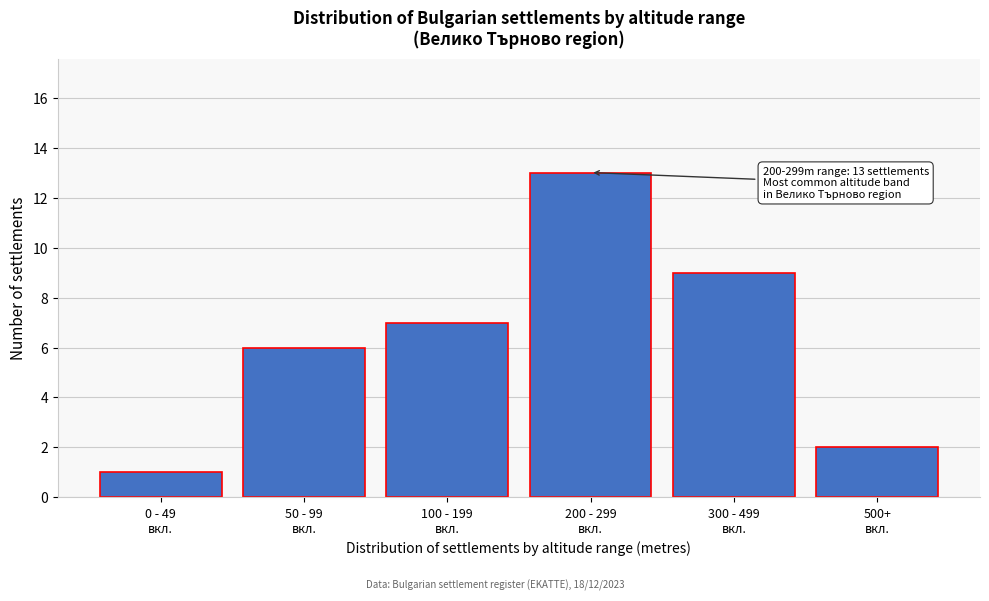

Reading right to left, transcribe all the data shown in this chart.

2	9	13	7	6	1